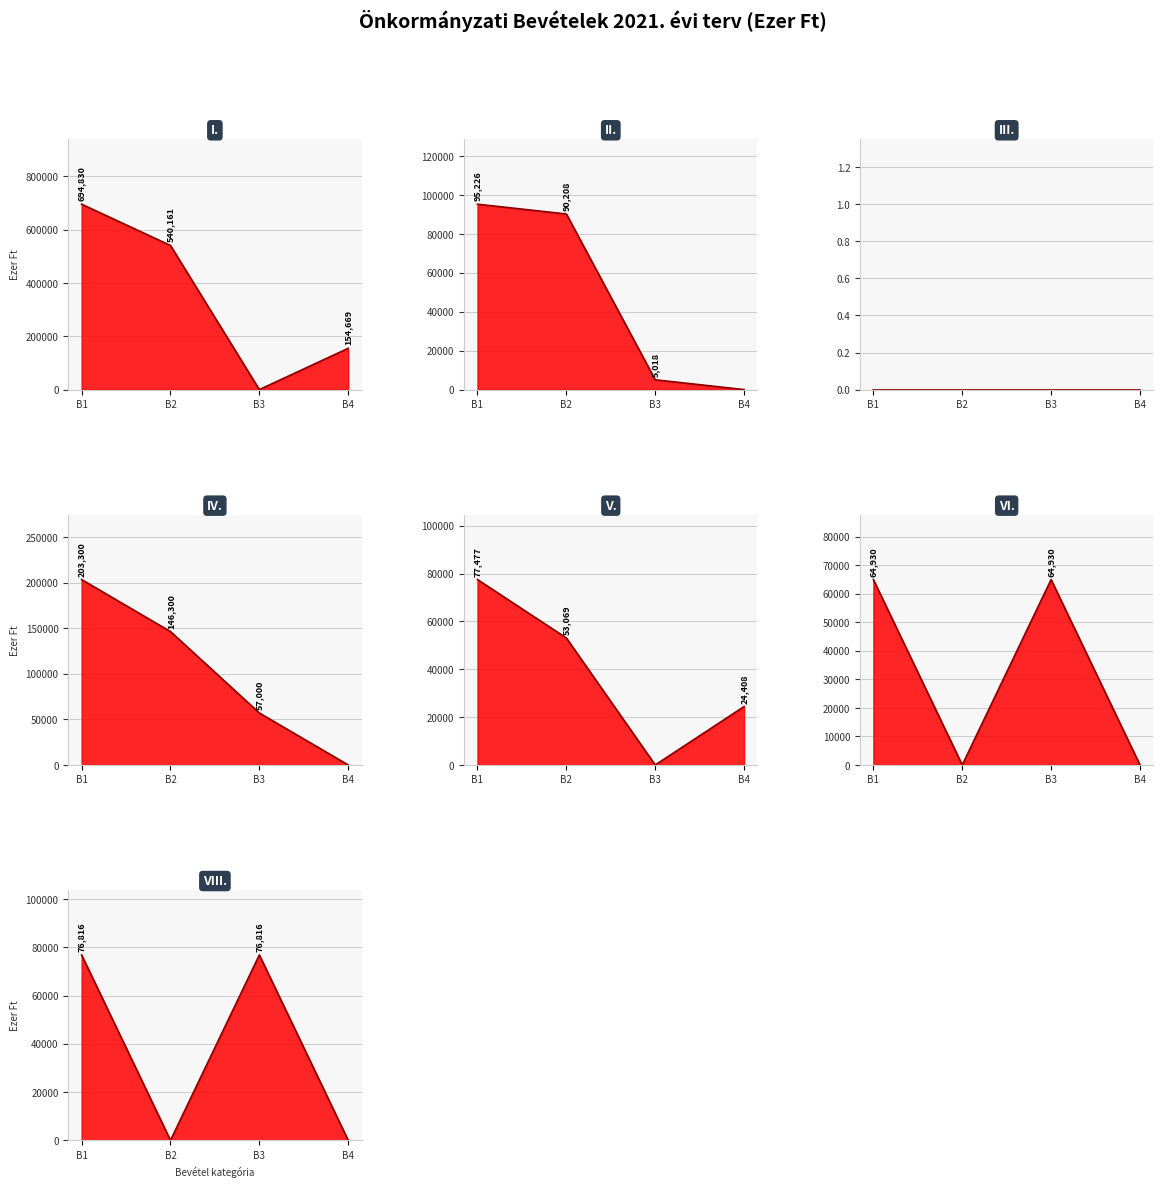

What is the difference between the maximum and minimum values in the VIII. Felhalmozási célú átvett pénzeszközök series?

76816